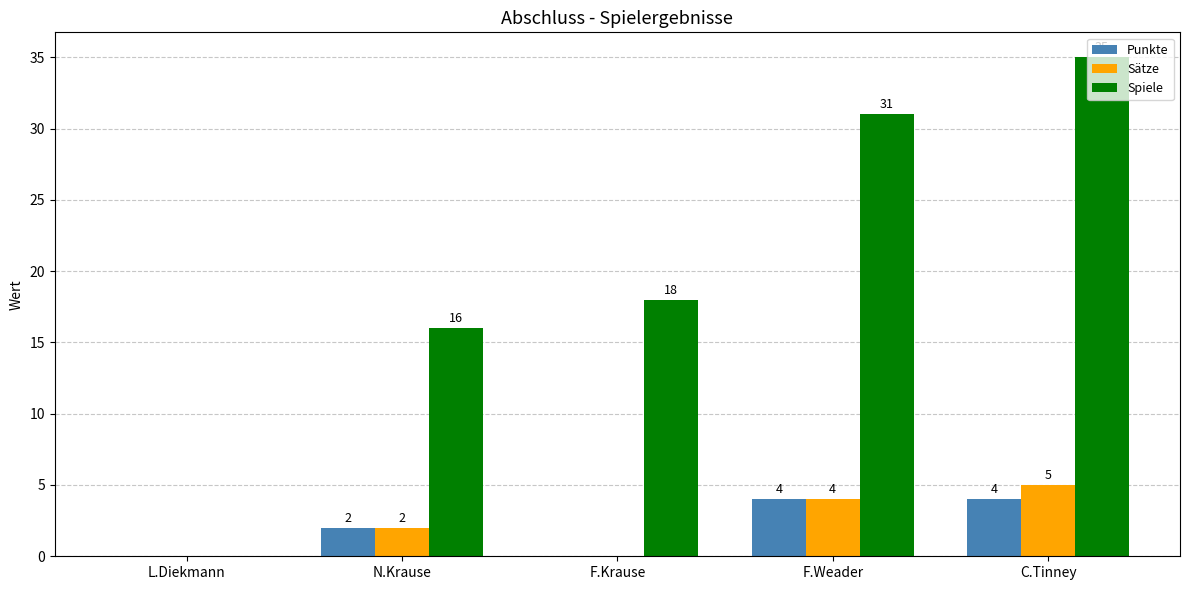

How many positive values does the Sätze series have?

3